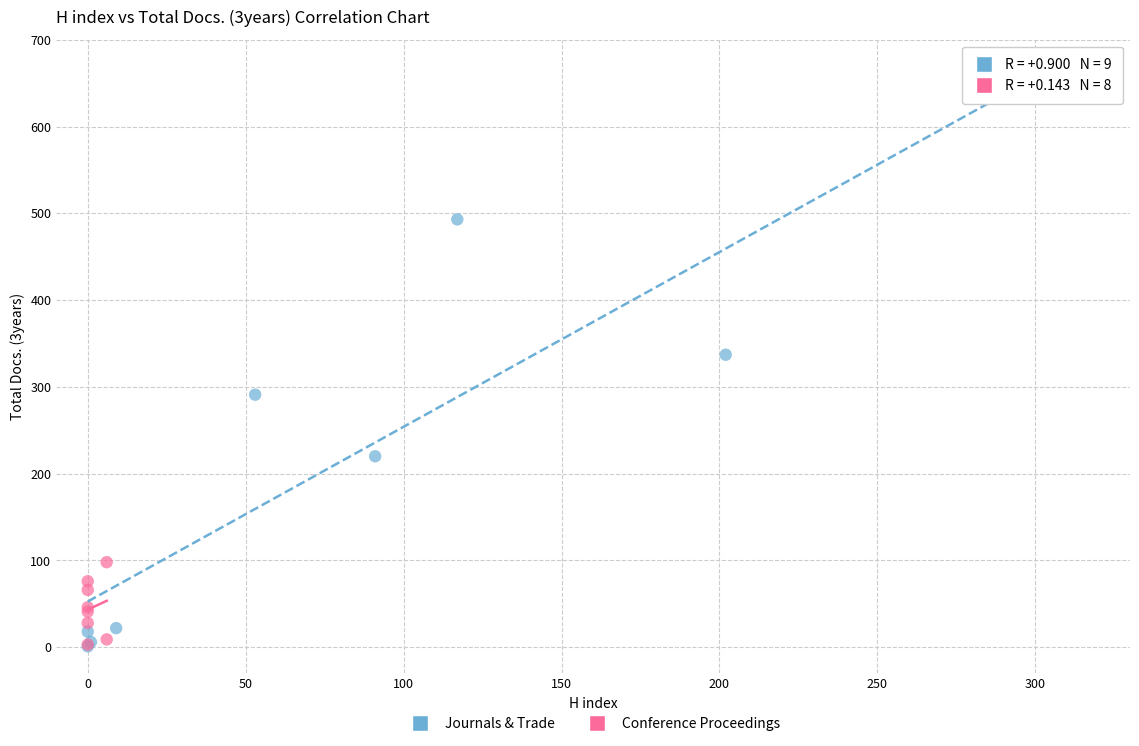

Which series has the widest spread of Y values?

Journals & Trade